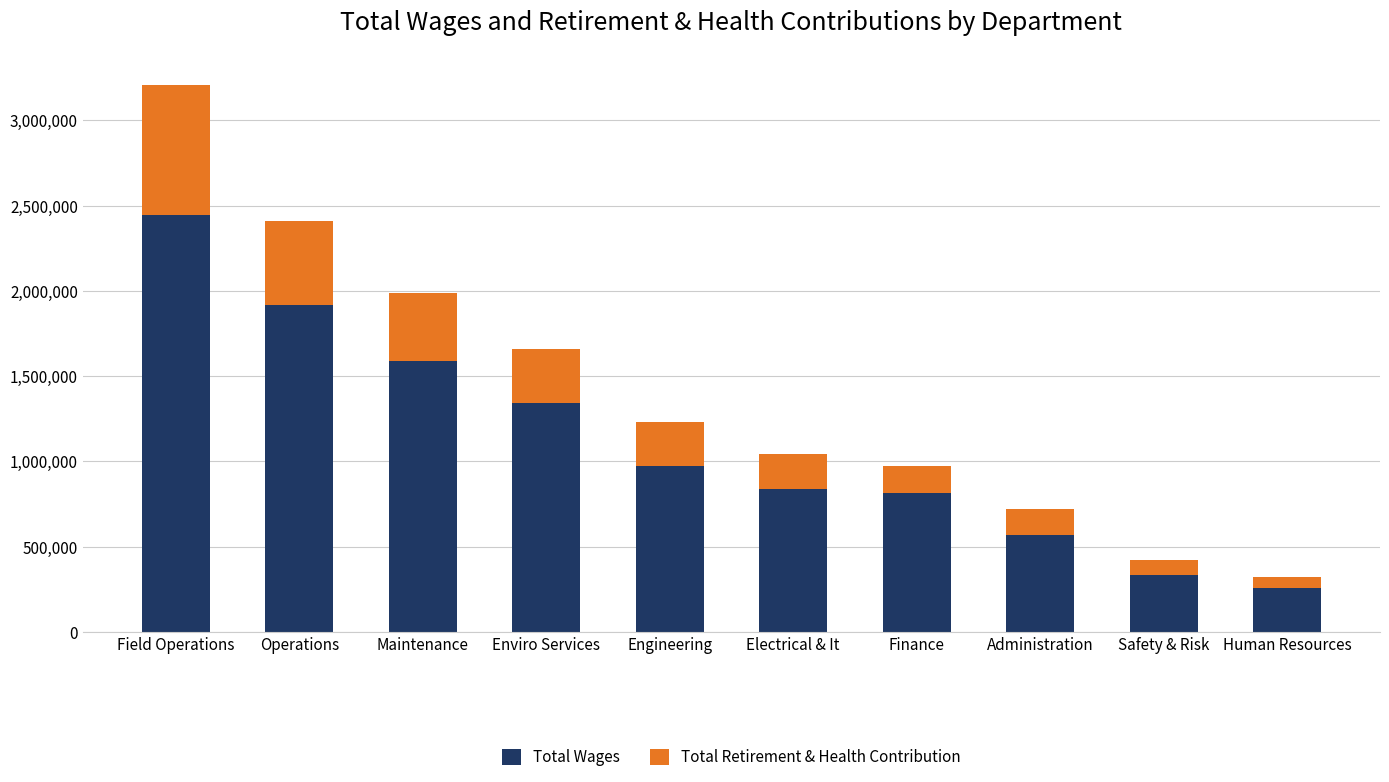

The value of Total Wages at Maintenance is 1585412. True or false?

True